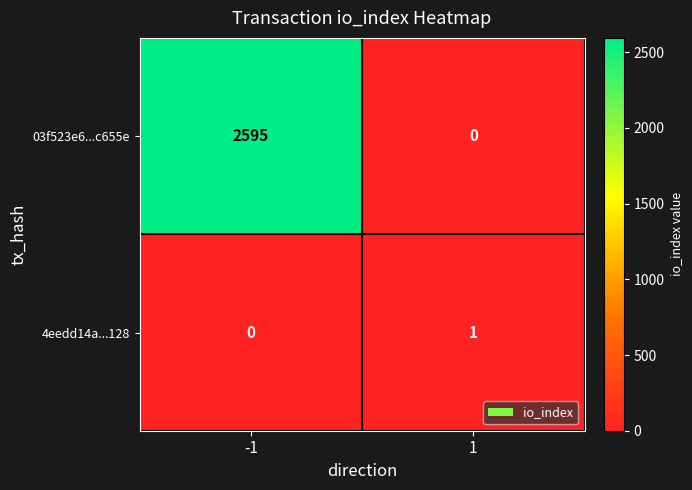

Rank the series by their average value, from lowest to highest.

4eedd14a...128, 03f523e6...c655e